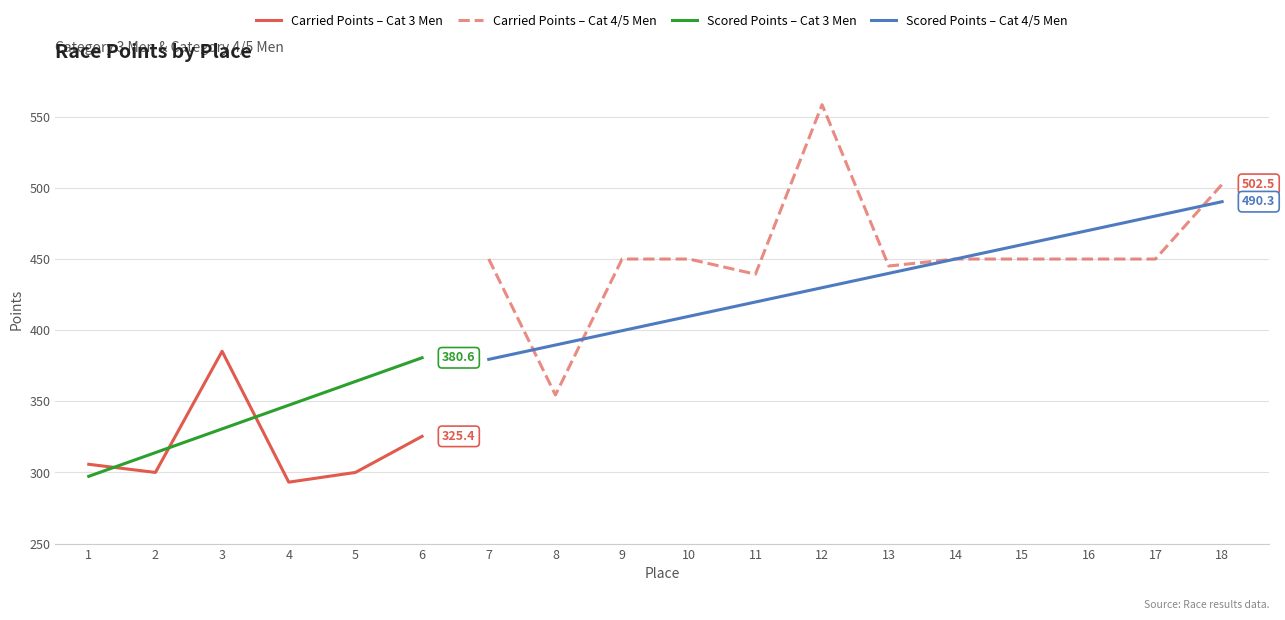

List the labels in order of Scored Points – Cat 3 Men value, largest first.

6, 5, 4, 3, 2, 1